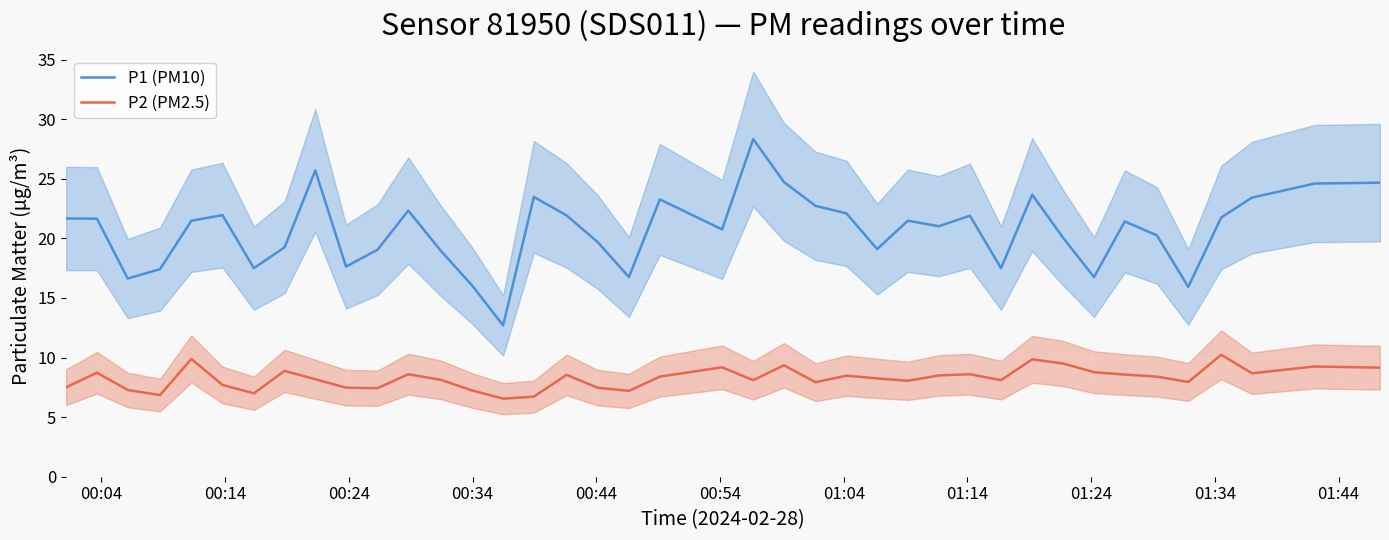

What is the smallest value displayed?

6.5